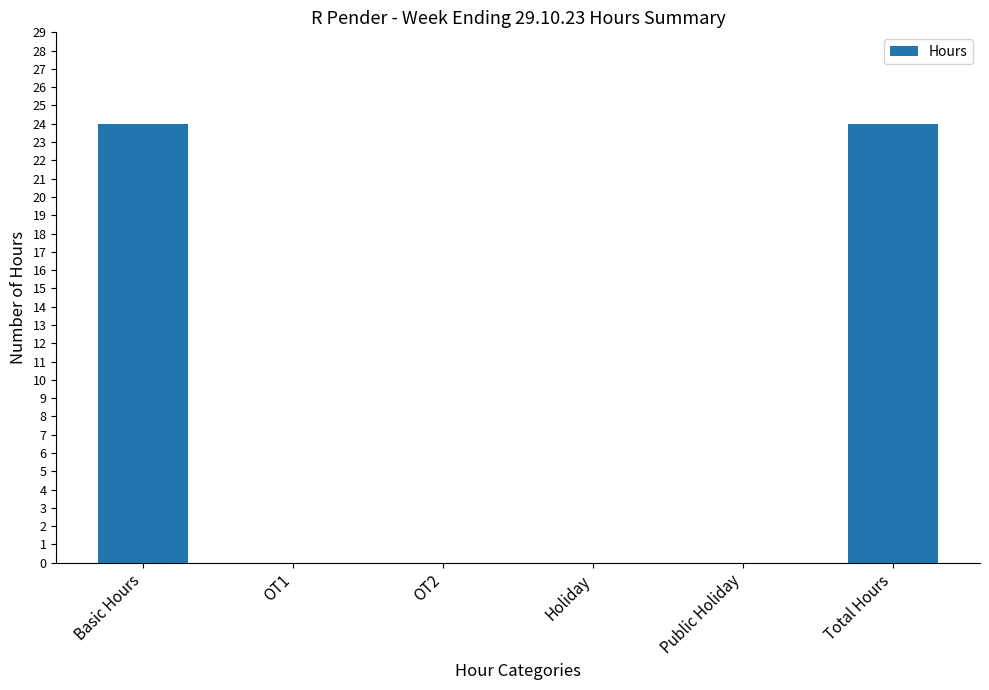

Is it true that the value at Basic Hours is 24?

True